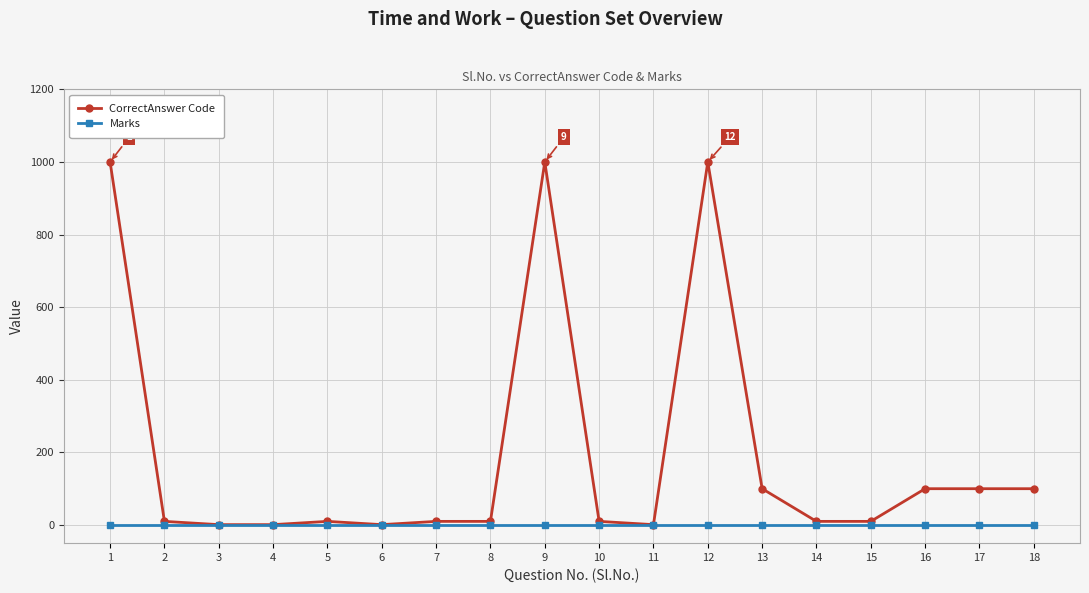

Rank the series by their maximum value, from highest to lowest.

CorrectAnswer Code, Marks